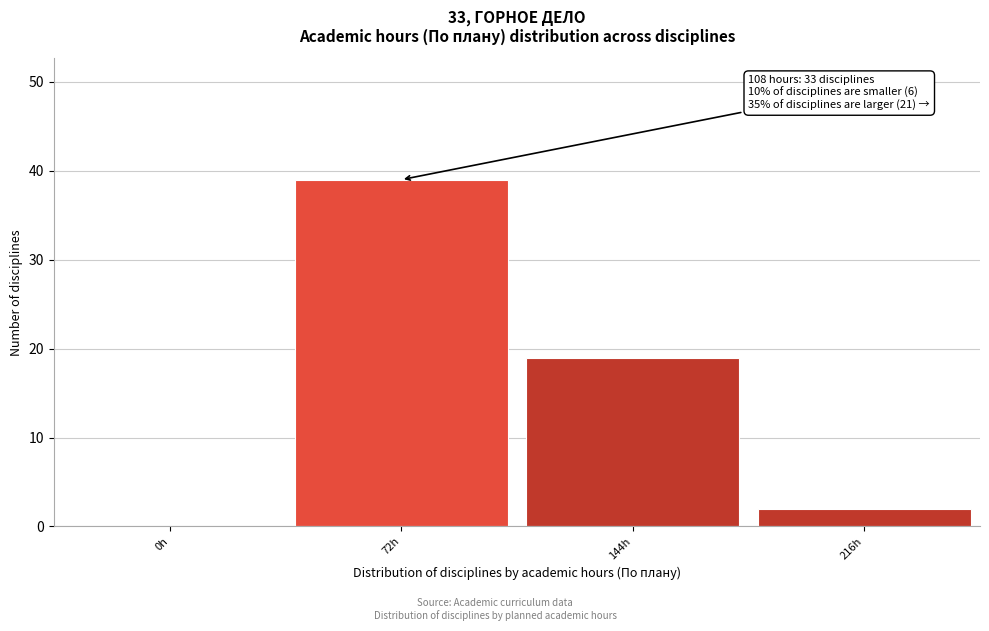

Reading left to right, transcribe all the data shown in this chart.

0h=0	72h=39	144h=19	216h=2